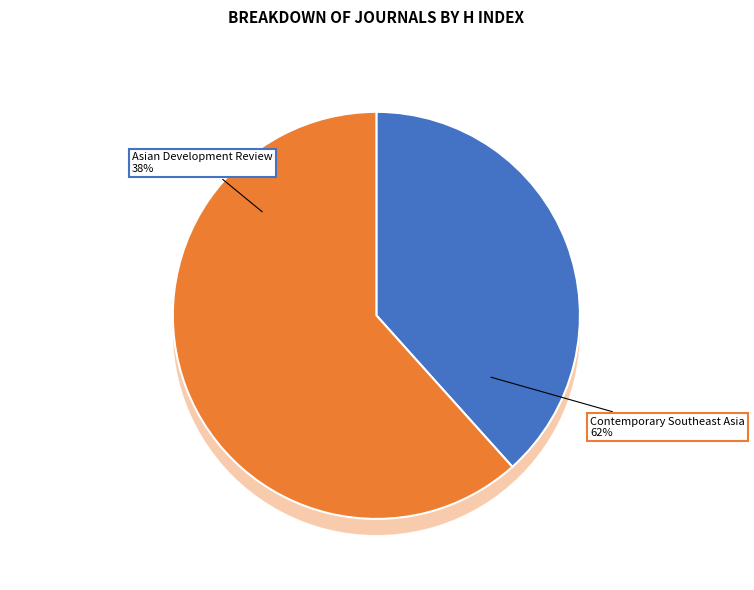

Count the number of slices in the pie.

2